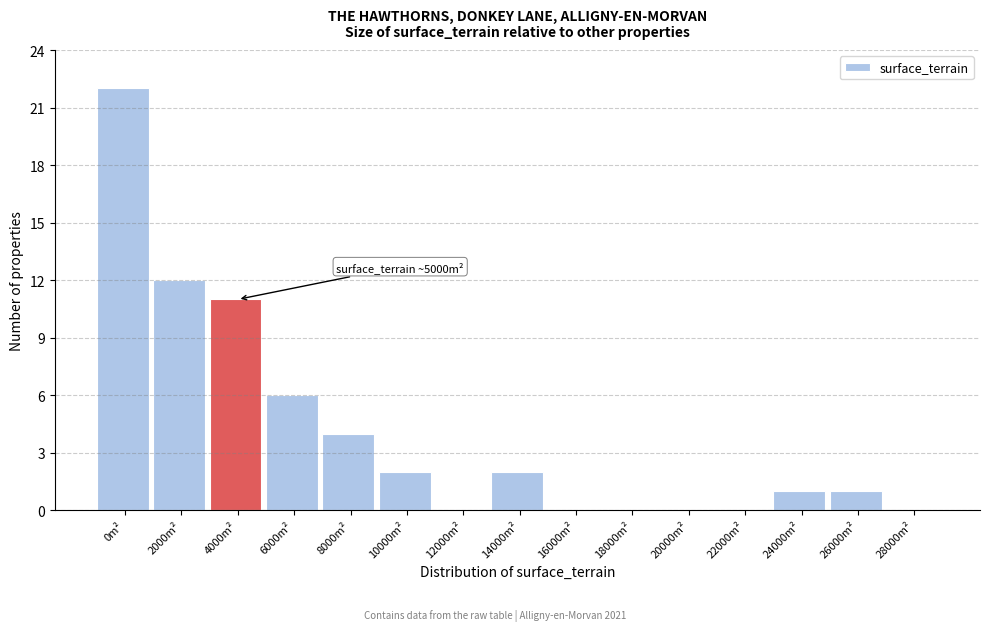

Reading left to right, extract all data points from this chart.

0m²=22	2000m²=12	4000m²=11	6000m²=6	8000m²=4	10000m²=2	12000m²=0	14000m²=2	16000m²=0	18000m²=0	20000m²=0	22000m²=0	24000m²=1	26000m²=1	28000m²=0